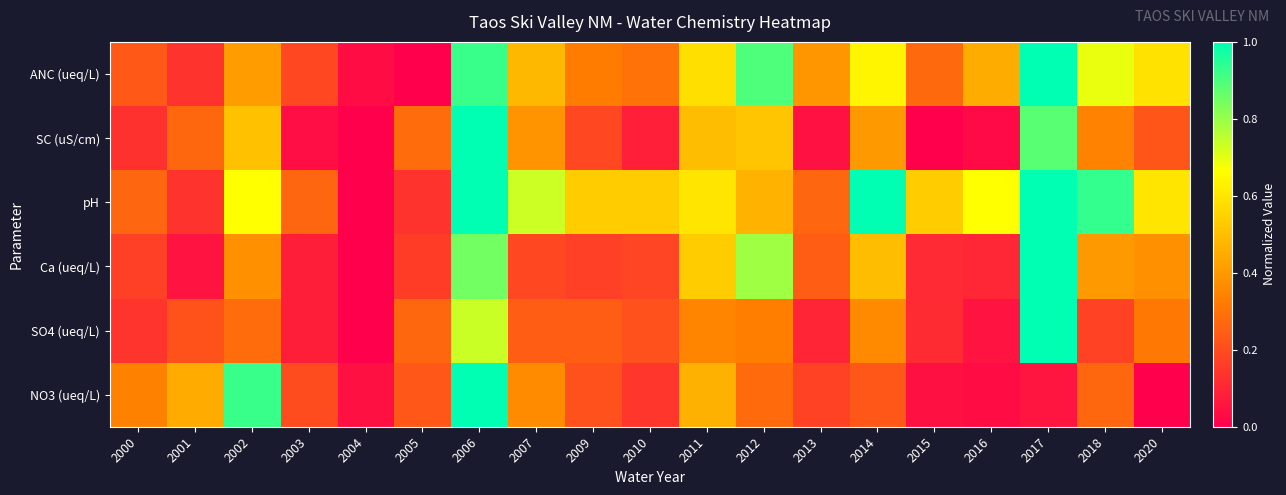

At 2004, list the series in order from smallest to largest.

SC (uS/cm), pH, Ca (ueq/L), SO4 (ueq/L), ANC (ueq/L), NO3 (ueq/L)